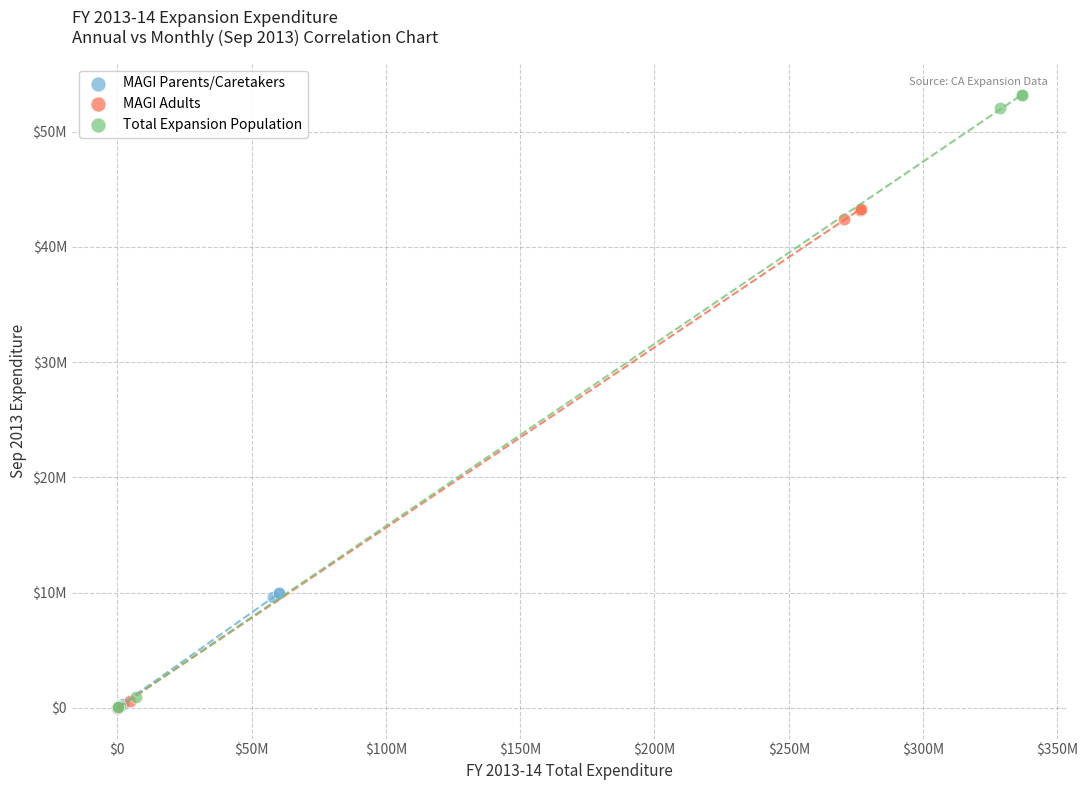

What are all the series names shown in the legend?

MAGI Parents/Caretakers, MAGI Adults, Total Expansion Population